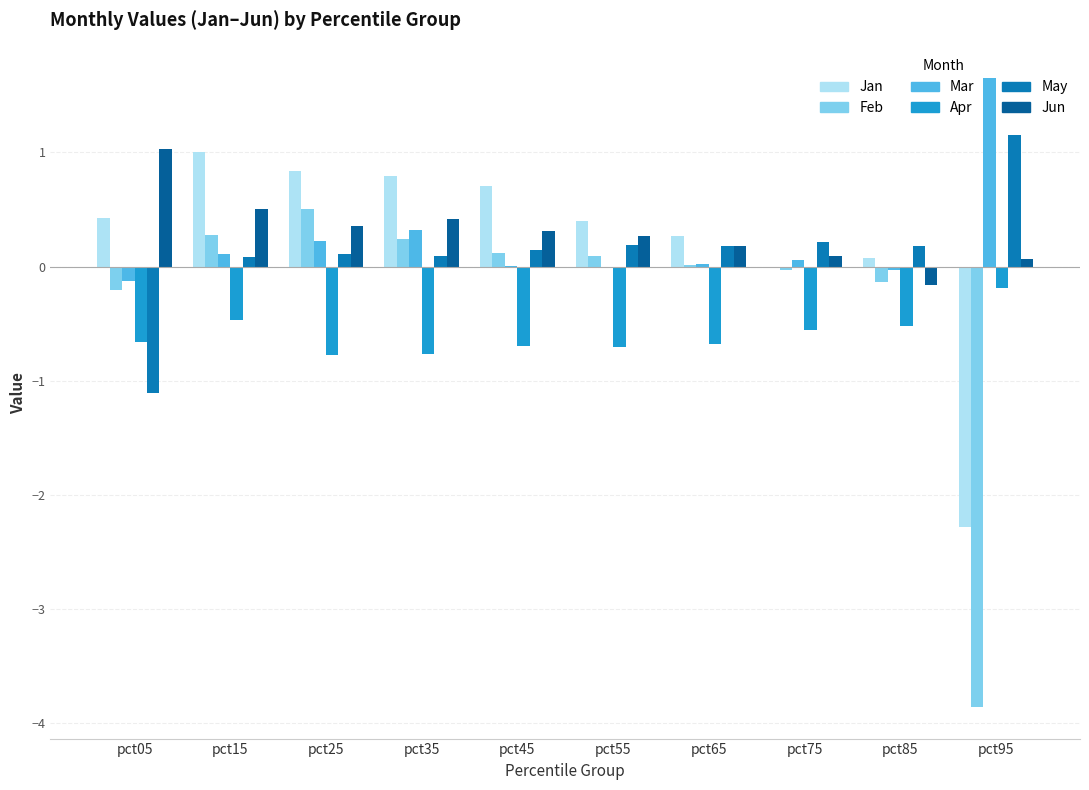

What is the sum of all Apr values?

-6.0